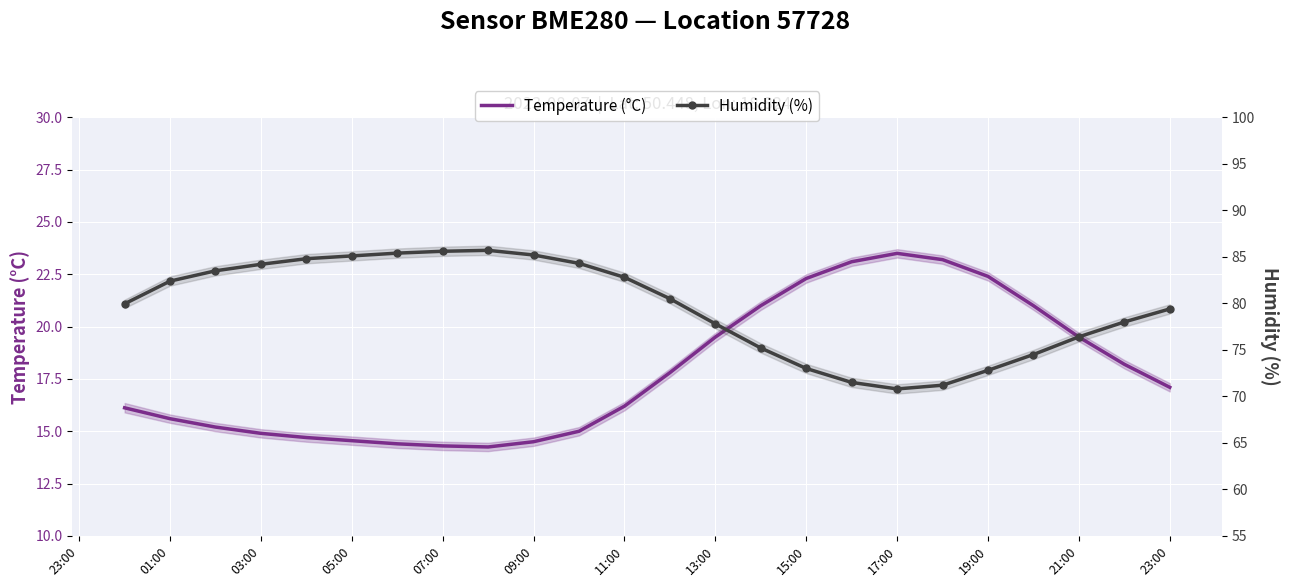

What is the total value across all series at 21:00?

95.9